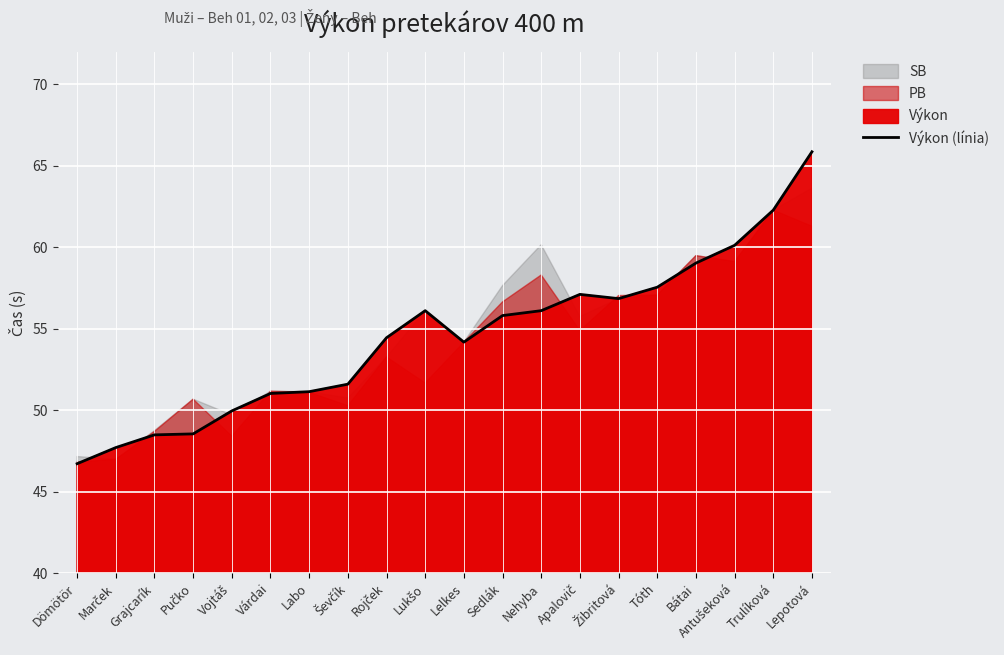

Rank the categories by value from highest to lowest.

Lepotová, Trulíková, Antušeková, Bátai, Tóth, Apalovič, Žibritová, Lukšo, Nehyba, Sedlák, Rojček, Lelkes, Ševčík, Labo, Várdai, Vojtáš, Pučko, Grajcarík, Marček, Dömötör